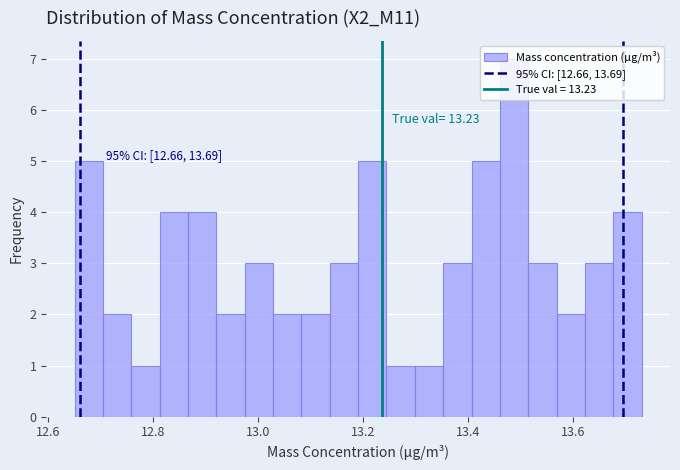

Around what value on the x-axis is the tallest bar? Give the approximate position of its centre, as read against the axis.

13.48